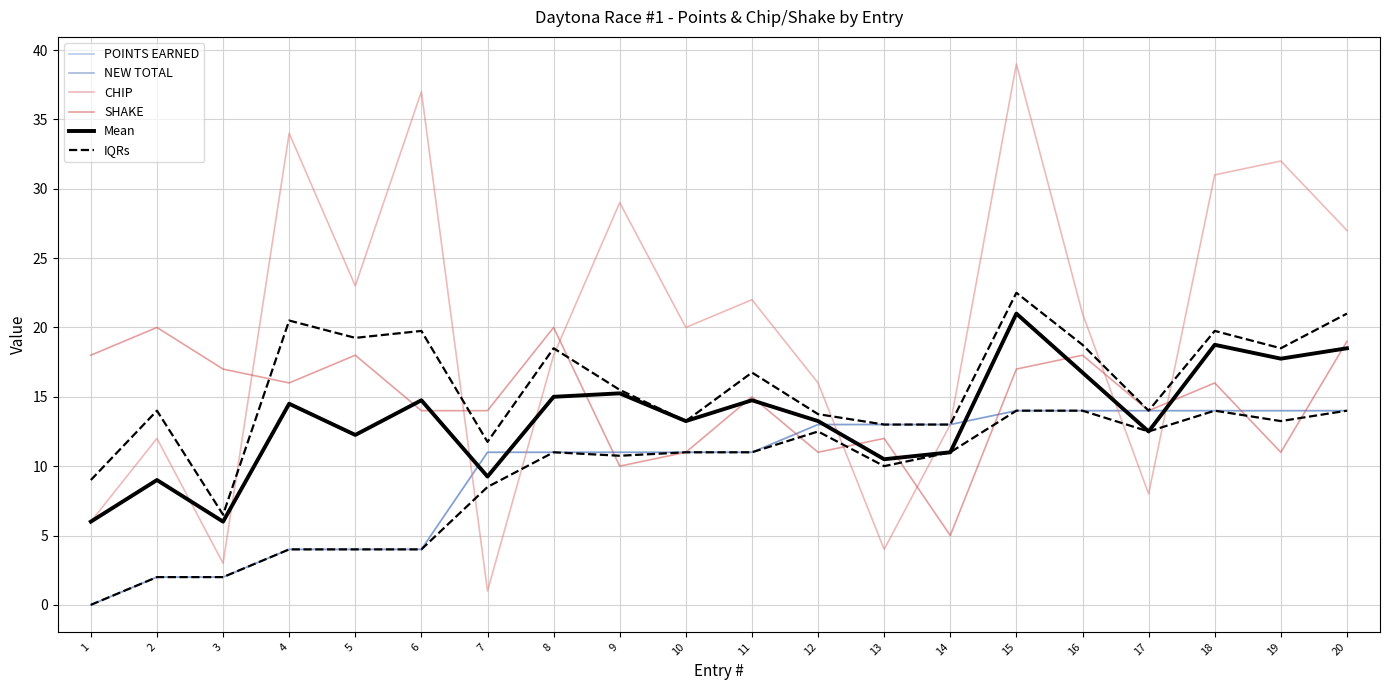

True or false: IQRs and POINTS EARNED intersect in this chart.

False